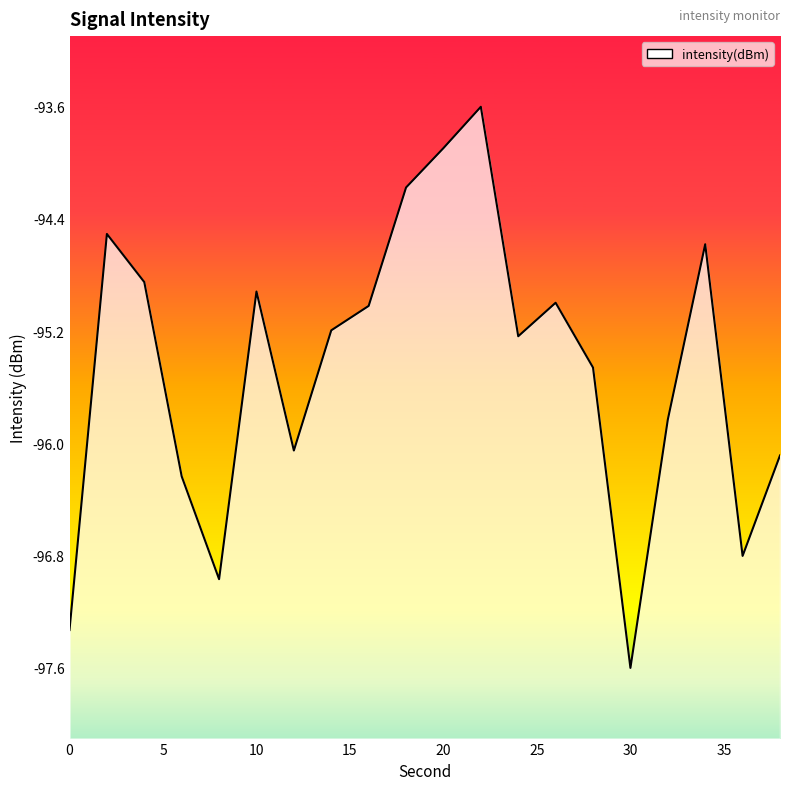

What is the value of the 10th point from the left?

-94.2